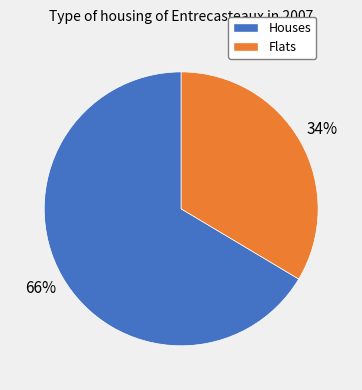

The Flats slice represents 28% of the pie. True or false?

False